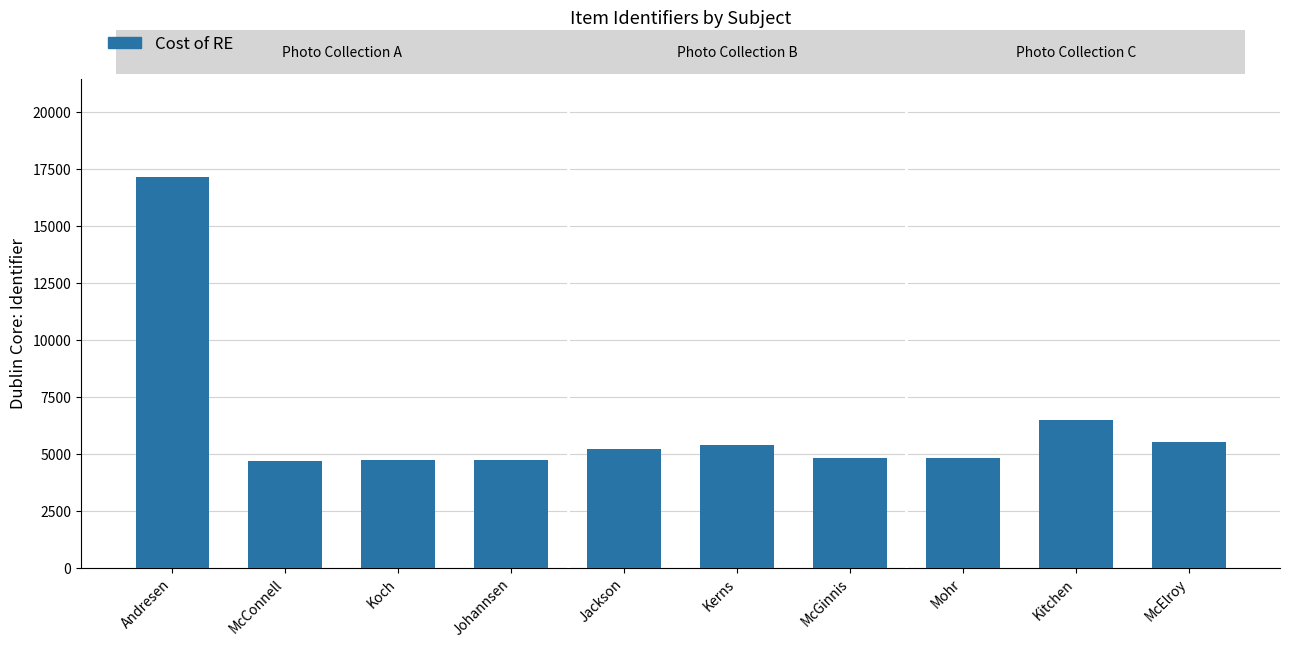

What is the change in value from Kerns to McElroy?

+147